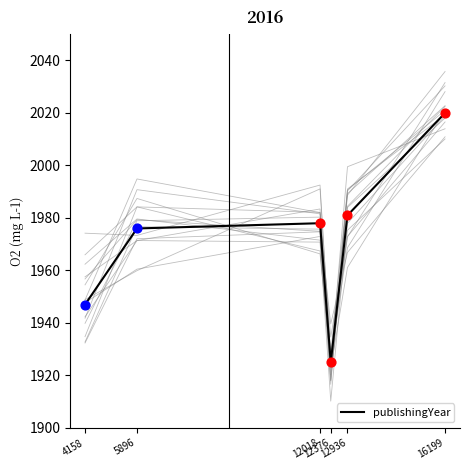

Which has a higher value, 12018 or 12936?

12936